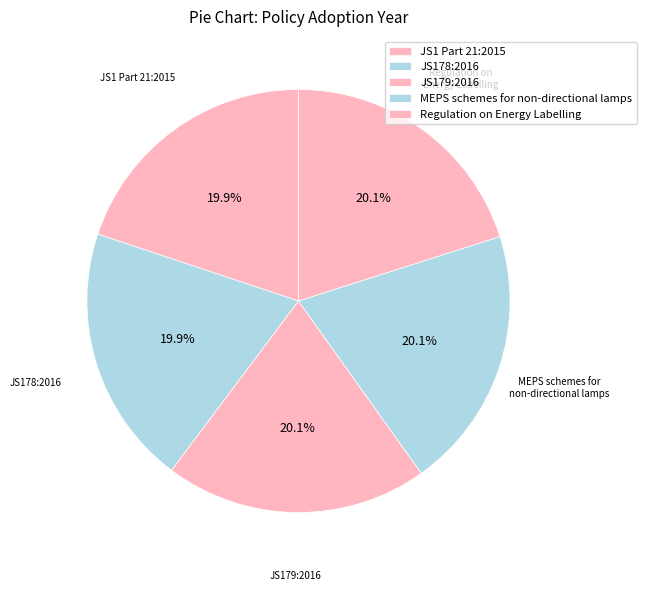

How many segments does this pie chart have?

5